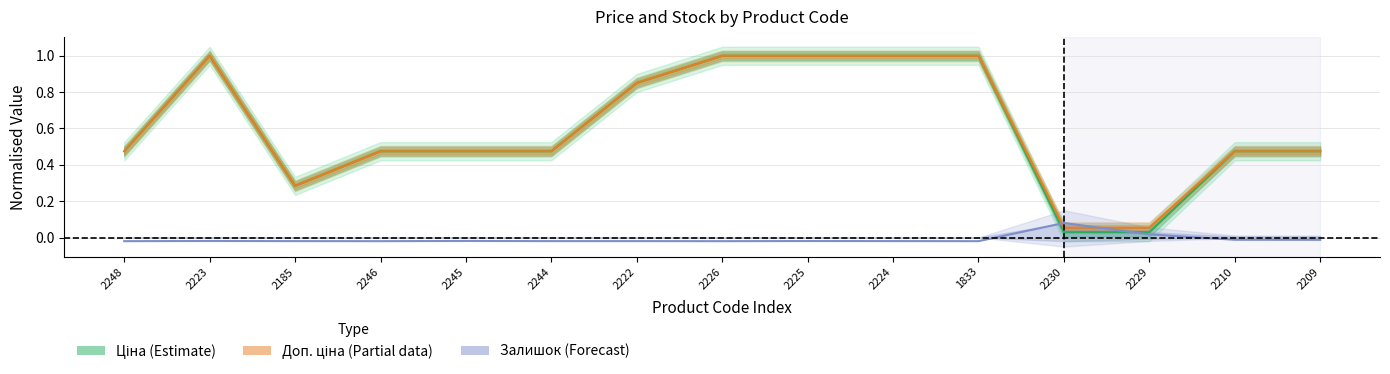

What position from the right is 2230?

4